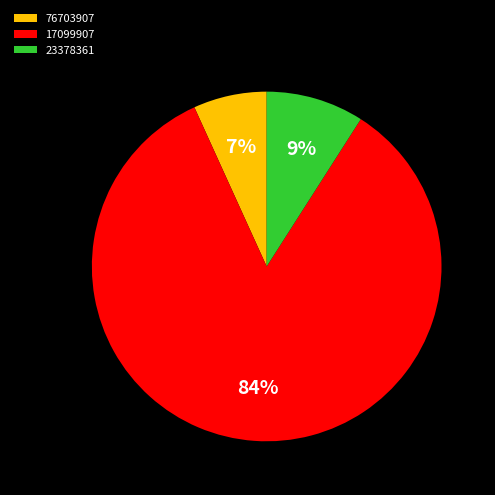

Count the number of slices in the pie.

3